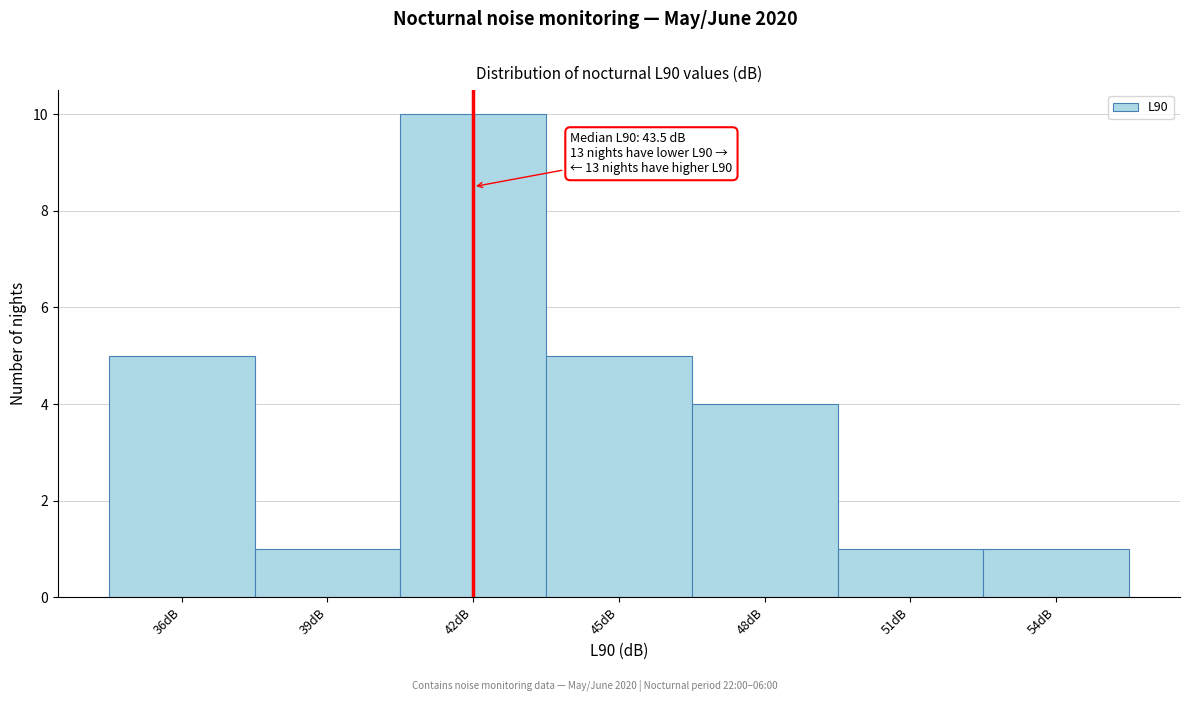

Reading left to right, extract all data points from this chart.

36dB=5	39dB=1	42dB=10	45dB=5	48dB=4	51dB=1	54dB=1